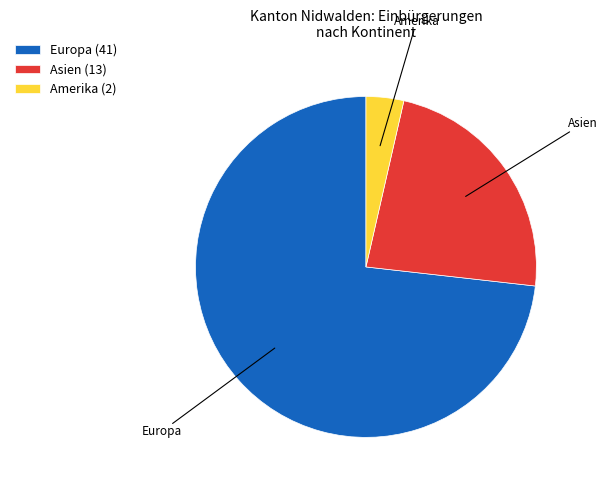

Do Amerika (2) and Europa (41) together represent more than half of the pie?

Yes